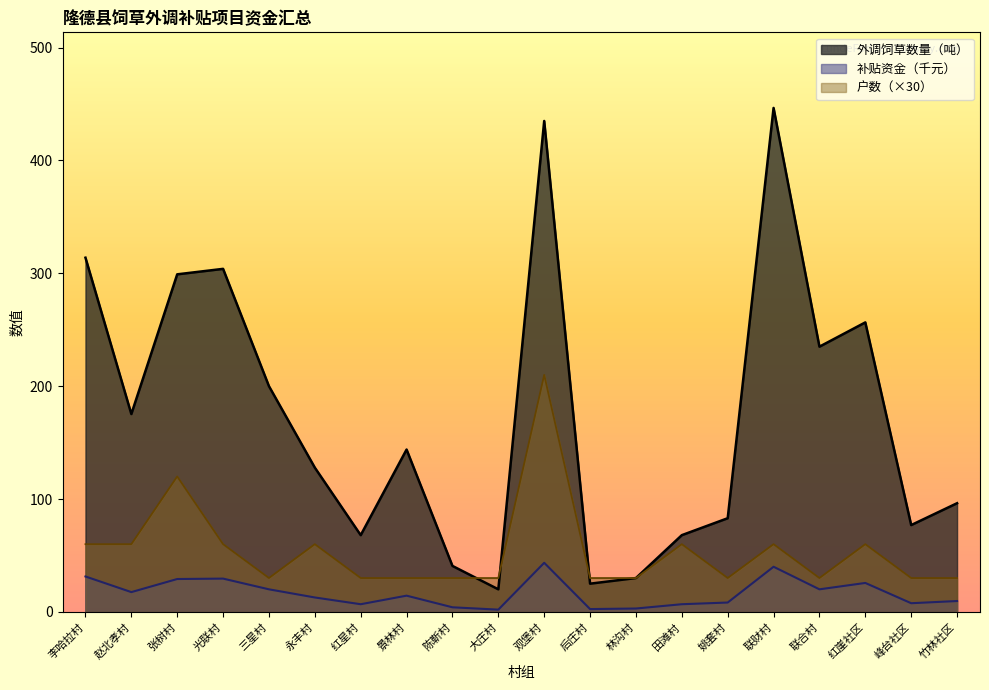

What position from the left is 赵北孝村?

2